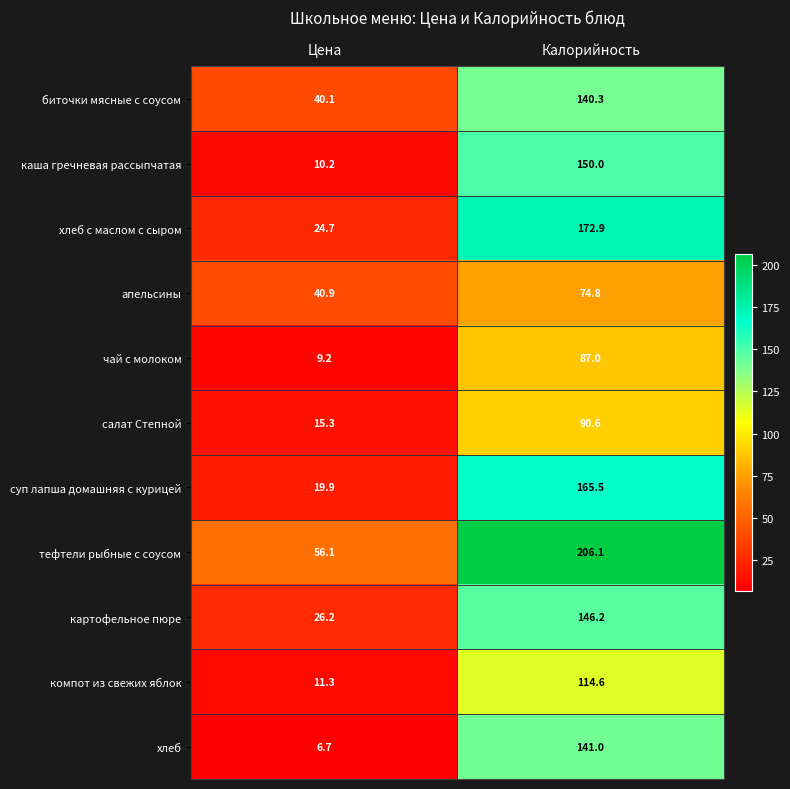

Which series has the largest total across all categories?

тефтели рыбные с соусом